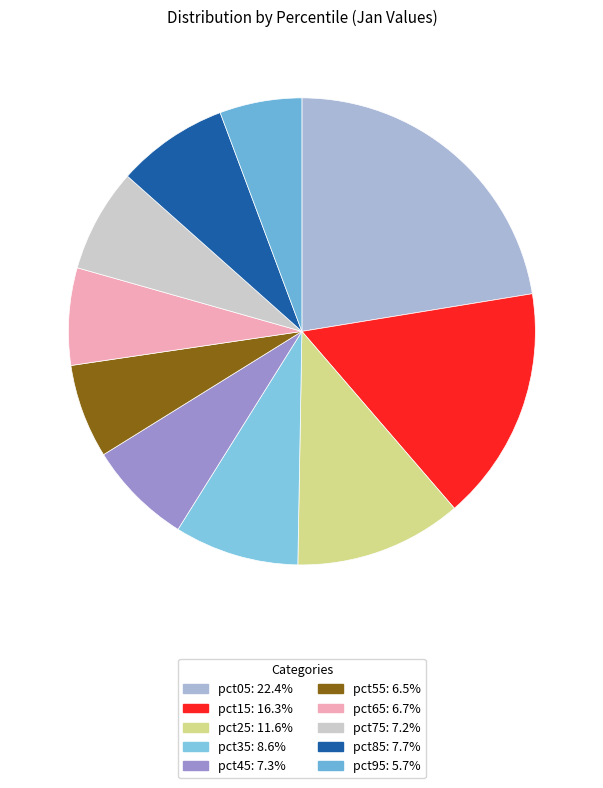

True or false: pct25 accounts for 26% of the total.

False